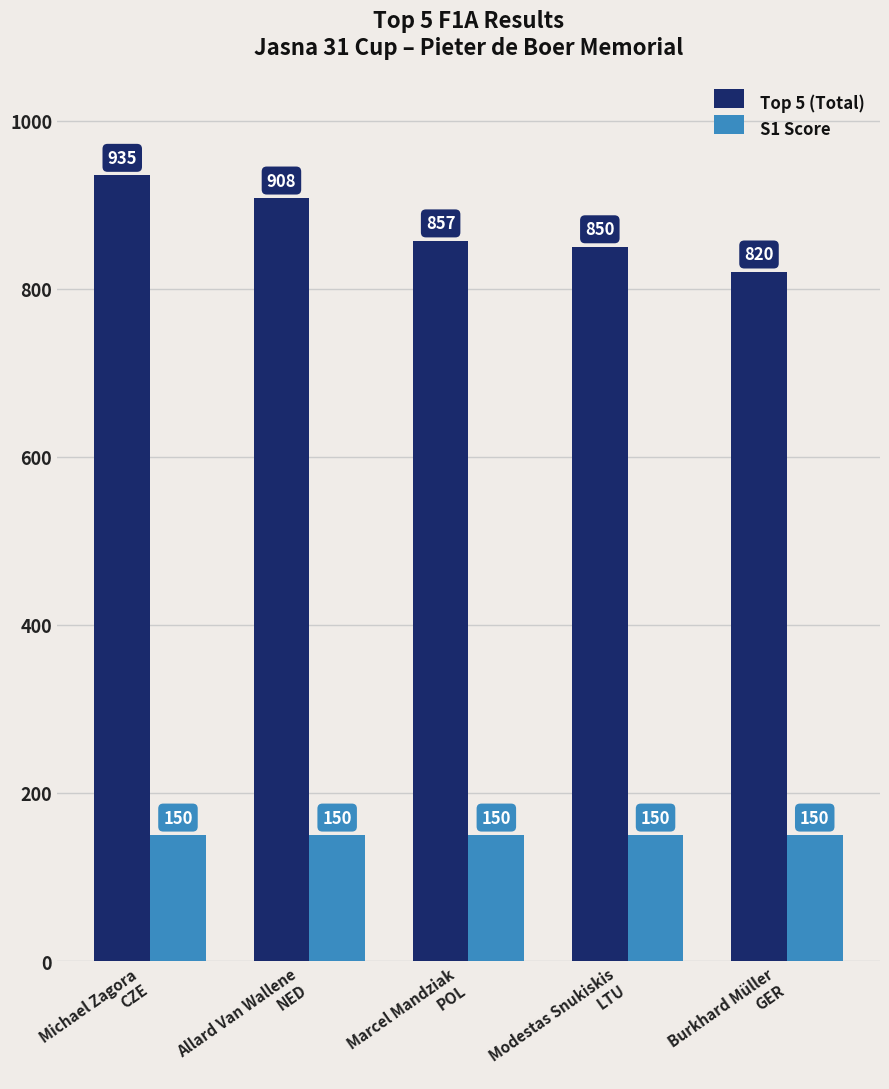

The value of Top 5 (Total) at Allard Van Wallene
NED is 1333. True or false?

False